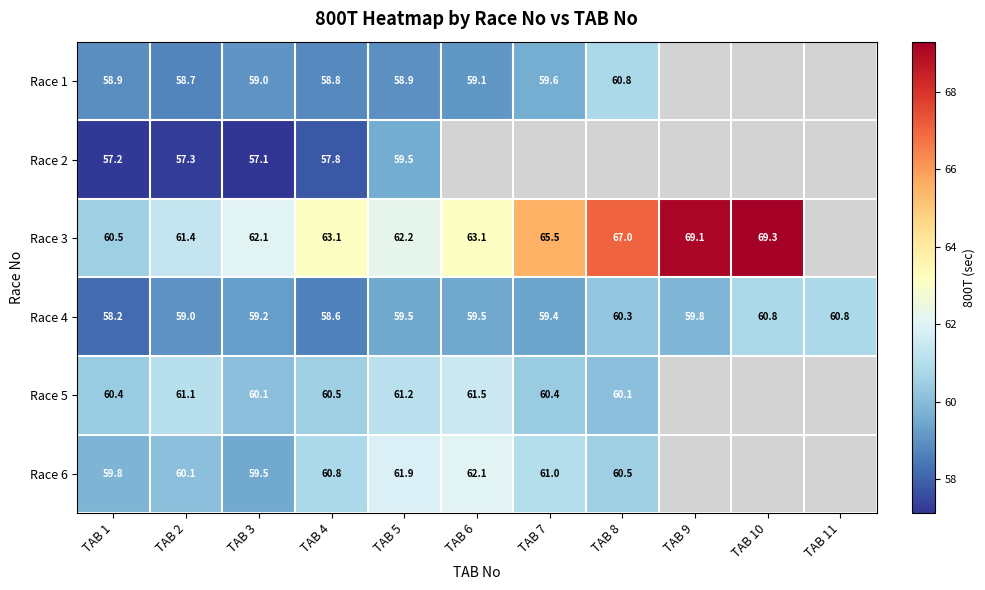

Which label corresponds to the largest value in the chart?

TAB 10